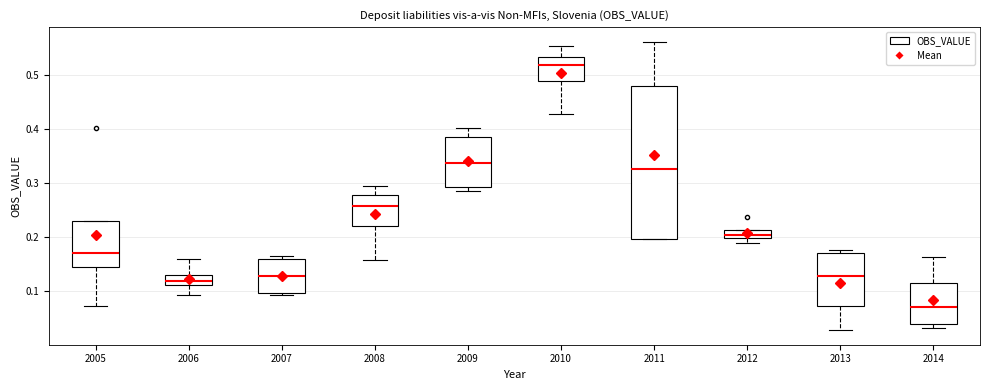

Where is the lower edge of the box at x = 2005 on the y-axis? The values are not printed on the chart, so give them approximately, as read against the axis.

0.14